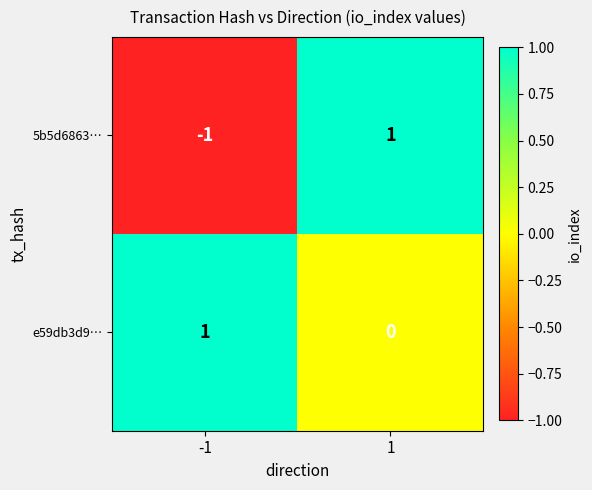

True or false: 5b5d6863… has a value of 0 at 1.

False